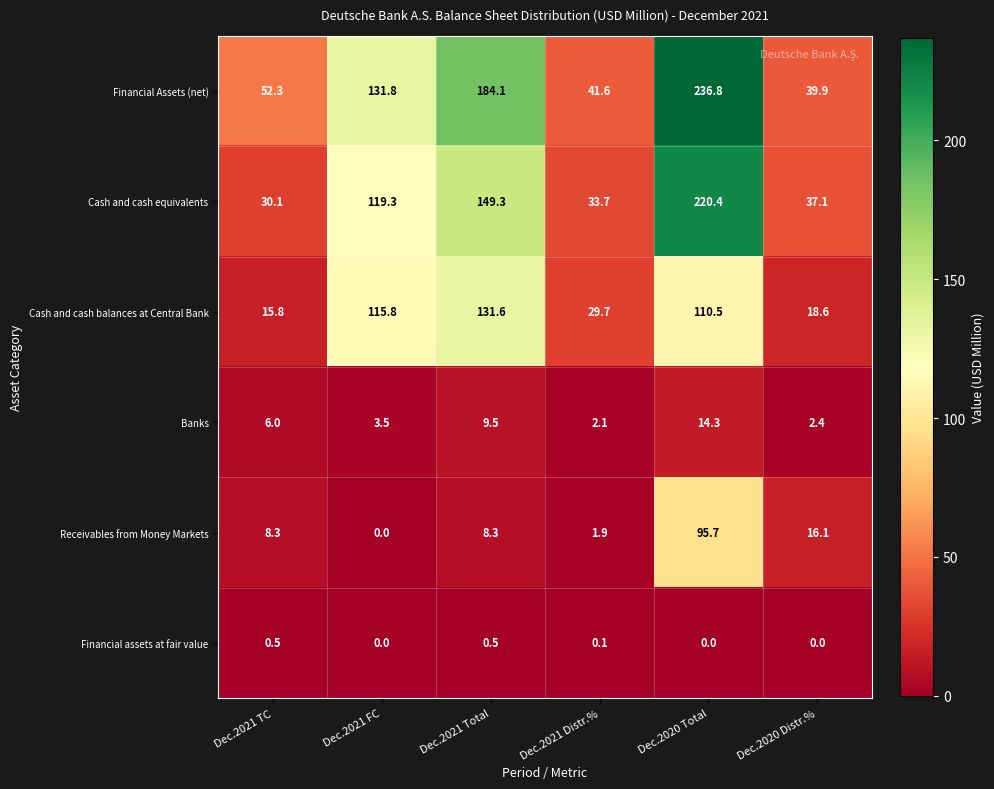

How many data points in Cash and cash equivalents are above 119?

3